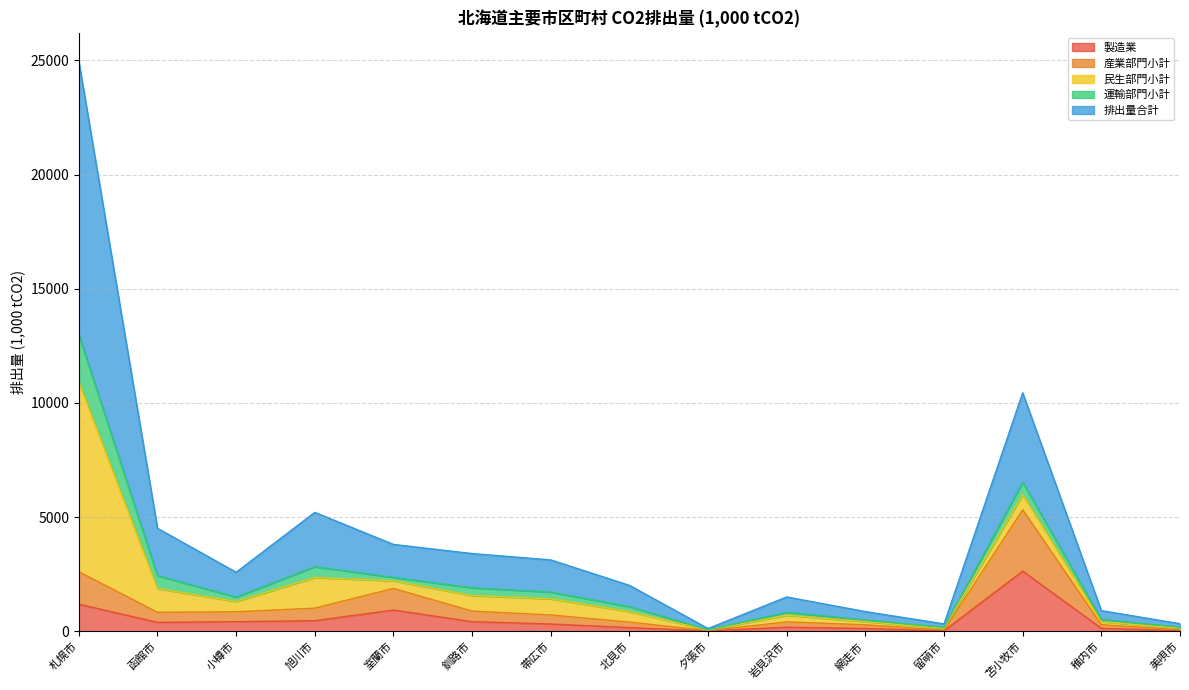

The value of 製造業 at 函館市 is 590.4. True or false?

False